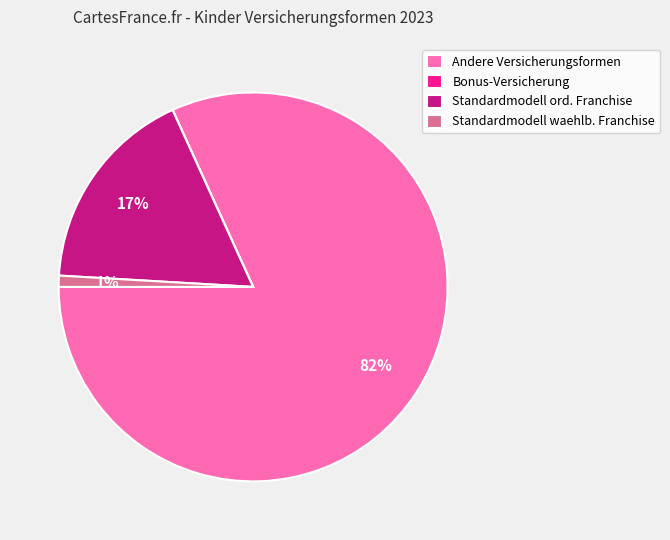

Combined, do Standardmodell ord. Franchise and Andere Versicherungsformen account for over 50%?

Yes